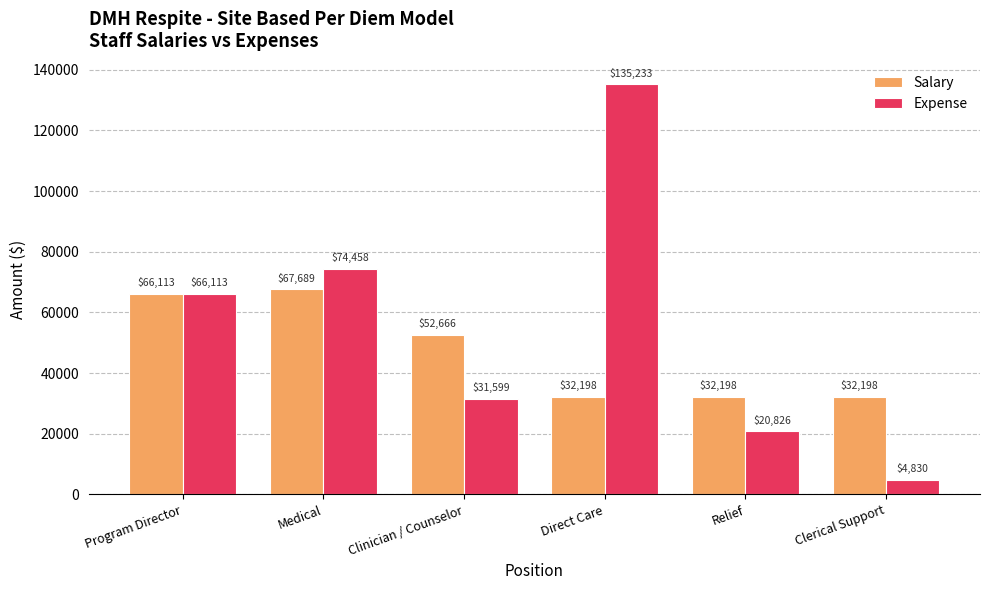

Which category has the lowest value across all series?

Clerical Support